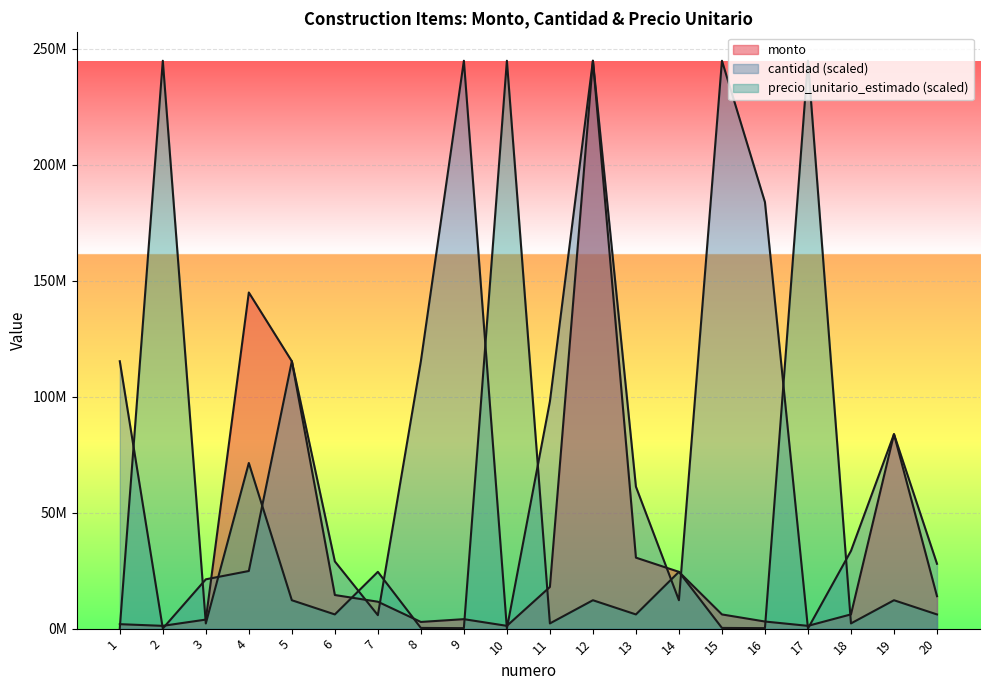

Reading left to right, what are all the values shown in this chart?

monto: 1=1921000	2=1200000	3=3897300	4=144900000	5=115260000	6=14490000	7=11604000	8=2881500	9=4080000	10=1200000	11=17952000	12=244800000	13=30600000	14=24480000	15=6120000	16=3064000	17=1200000	18=6143500	19=83820000	20=13980000
cantidad: 1=115260000	2=60000	3=21258000	4=24840000	5=115260000	6=28980000	7=5802000	8=115260000	9=244800000	10=60000	11=97920000	12=244800000	13=61200000	14=12240000	15=244800000	16=183840000	17=60000	18=33510000	19=83820000	20=27960000
precio_unitario_estimado: 1=204000	2=244800000	3=2244000	4=71400000	5=12240000	6=6120000	7=24480000	8=306000	9=204000	10=244800000	11=2244000	12=12240000	13=6120000	14=24480000	15=306000	16=204000	17=244800000	18=2244000	19=12240000	20=6120000